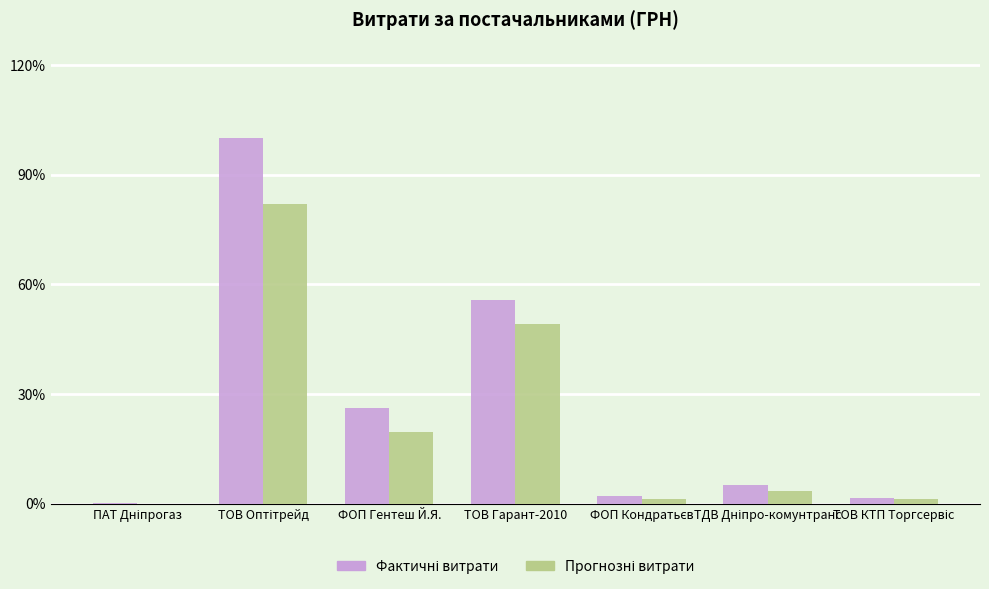

Rank the categories by Прогнозні витрати value from highest to lowest.

ТОВ Оптітрейд, ТОВ Гарант-2010, ФОП Гентеш Й.Я., ТДВ Дніпро-комунтранс, ТОВ КТП Торгсервіс, ФОП Кондратьєв, ПАТ Дніпрогаз